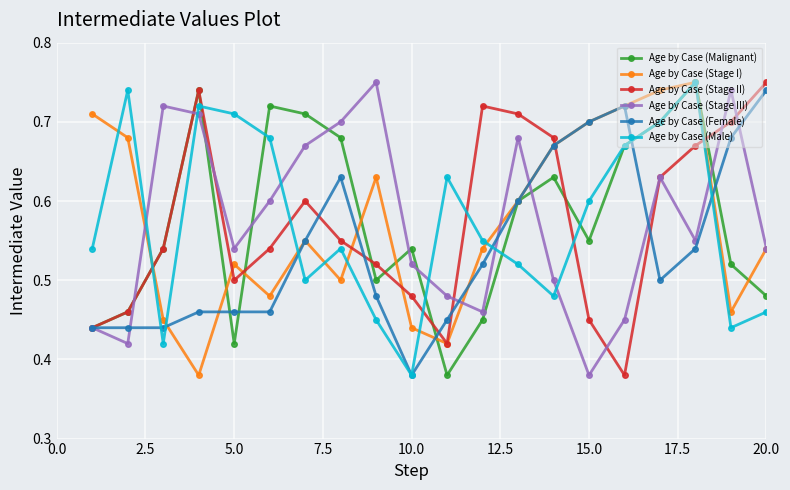

Is this an area chart (filled region under the line)?

No